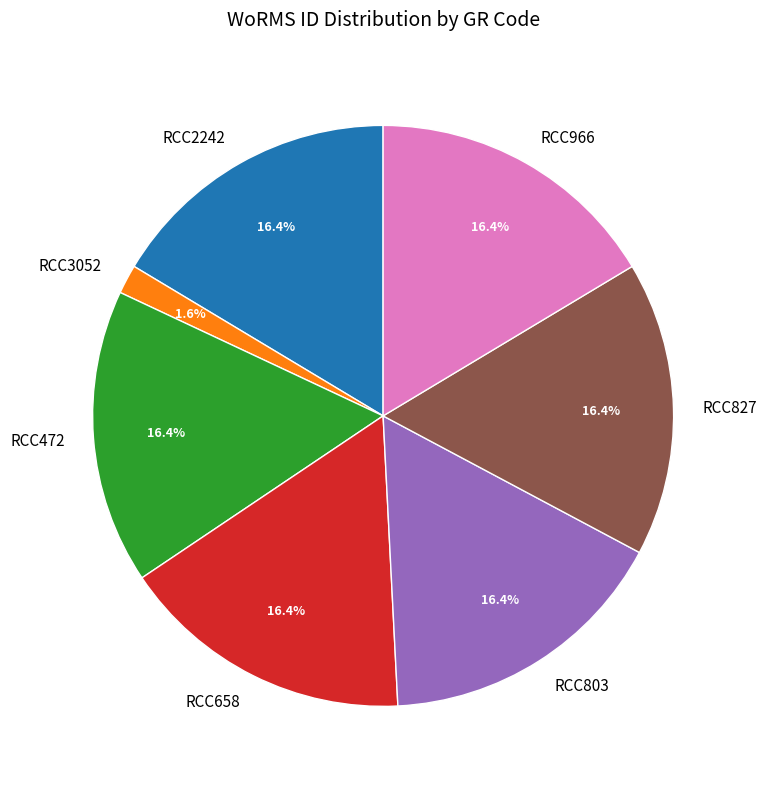

The RCC966 slice represents 16% of the pie. True or false?

True